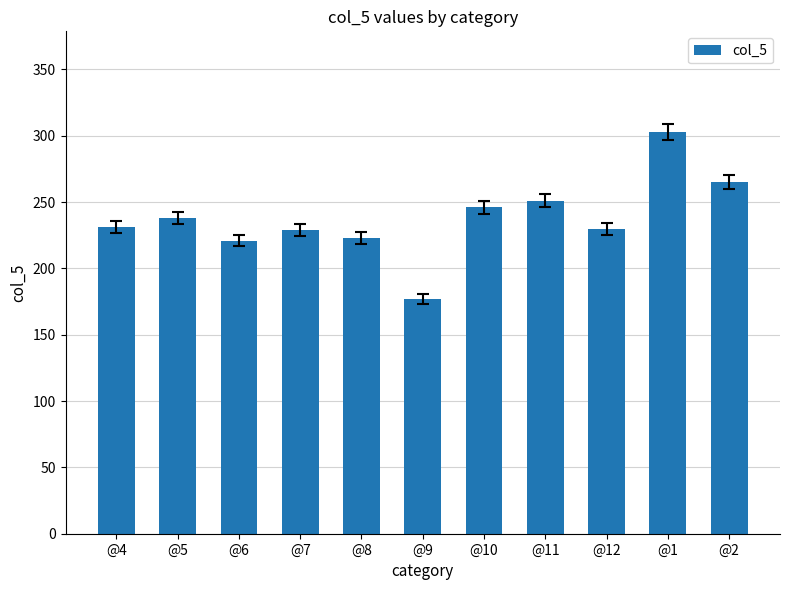

What is the difference between the values at @11 and @2?

14